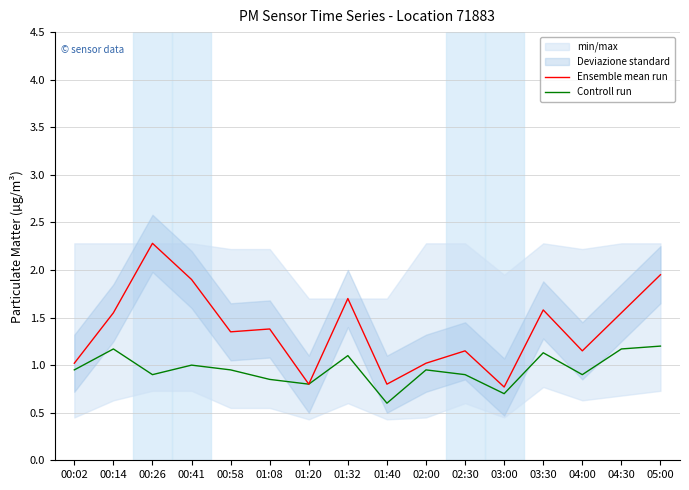

Reading right to left, what are all the values shown in this chart?

Ensemble mean run: 05:00=1.9	04:30=1.6	04:00=1.1	03:30=1.6	03:00=0.8	02:30=1.1	02:00=1.0	01:40=0.8	01:32=1.7	01:20=0.8	01:08=1.4	00:58=1.4	00:41=1.9	00:26=2.3	00:14=1.6	00:02=1.0
Controll run: 05:00=1.2	04:30=1.2	04:00=0.9	03:30=1.1	03:00=0.7	02:30=0.9	02:00=0.9	01:40=0.6	01:32=1.1	01:20=0.8	01:08=0.8	00:58=0.9	00:41=1.0	00:26=0.9	00:14=1.2	00:02=0.9